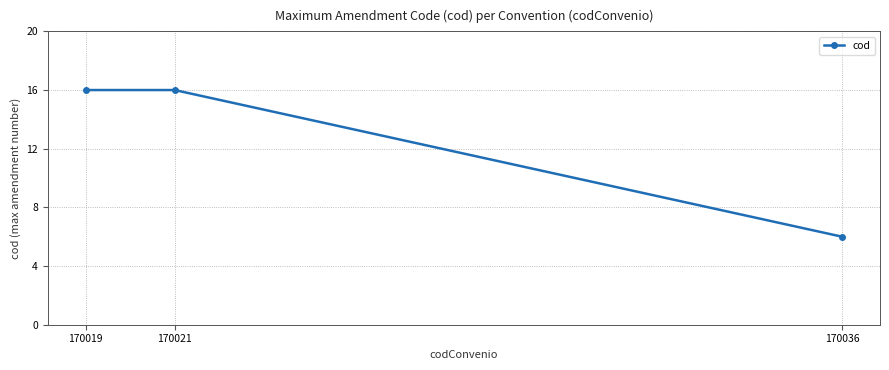

What is the sum of the values at 170021 and 170019?

32